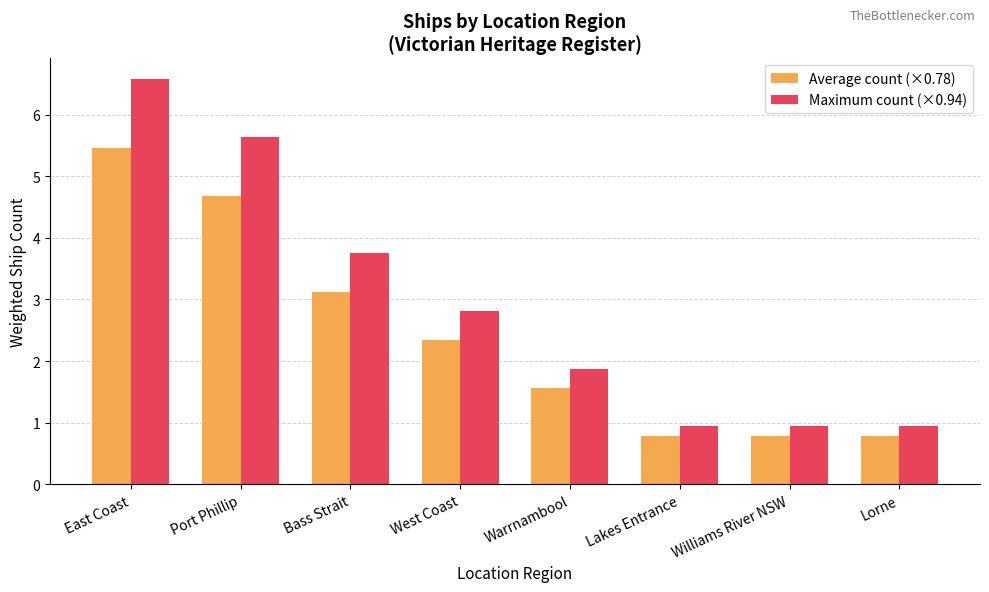

At which label does Maximum count (×0.94) reach its peak?

East Coast